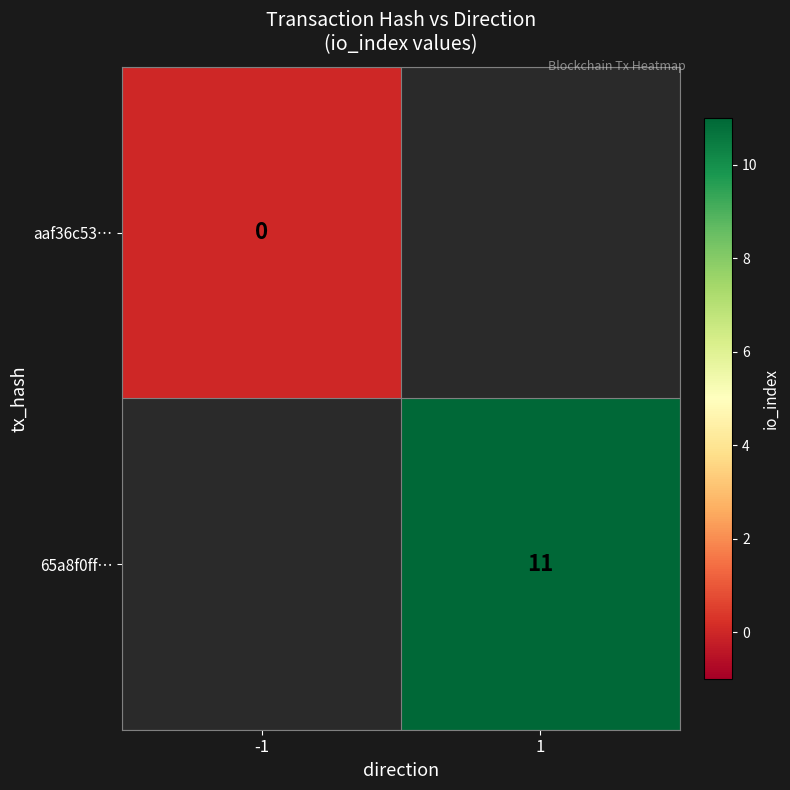

The value of 65a8f0ff… at 1 is 7.4. True or false?

False